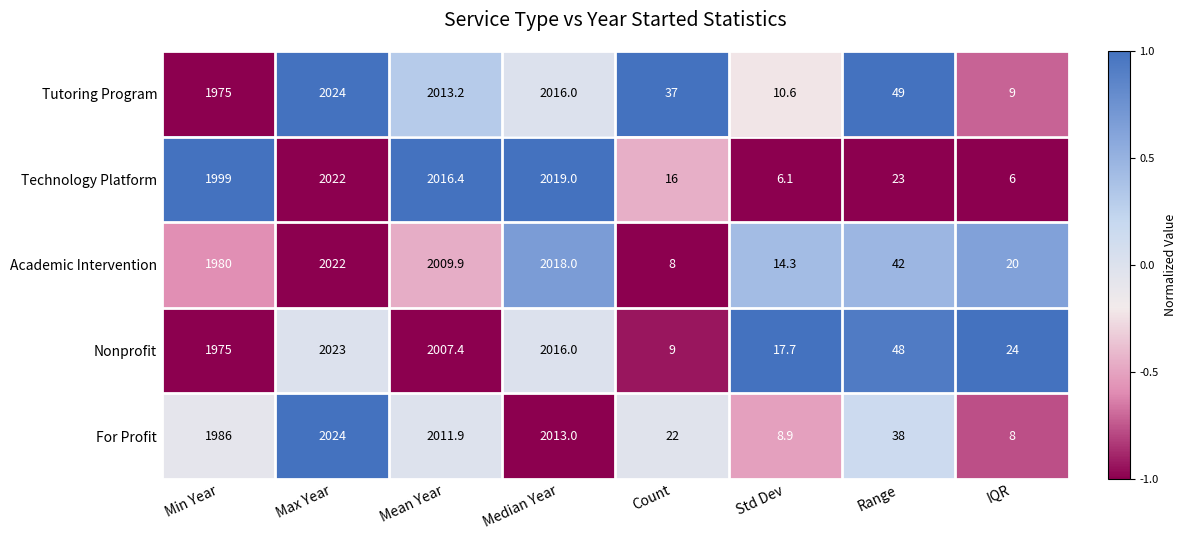

Which series changed the most between Std Dev and Range?

Tutoring Program